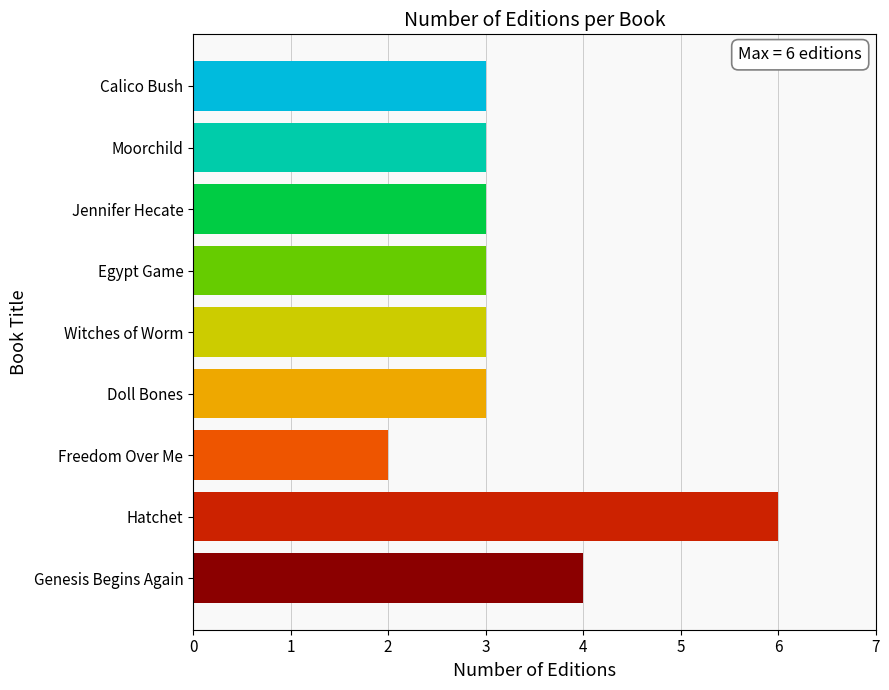

The chart shows a value of 2 at Egypt Game. True or false?

False